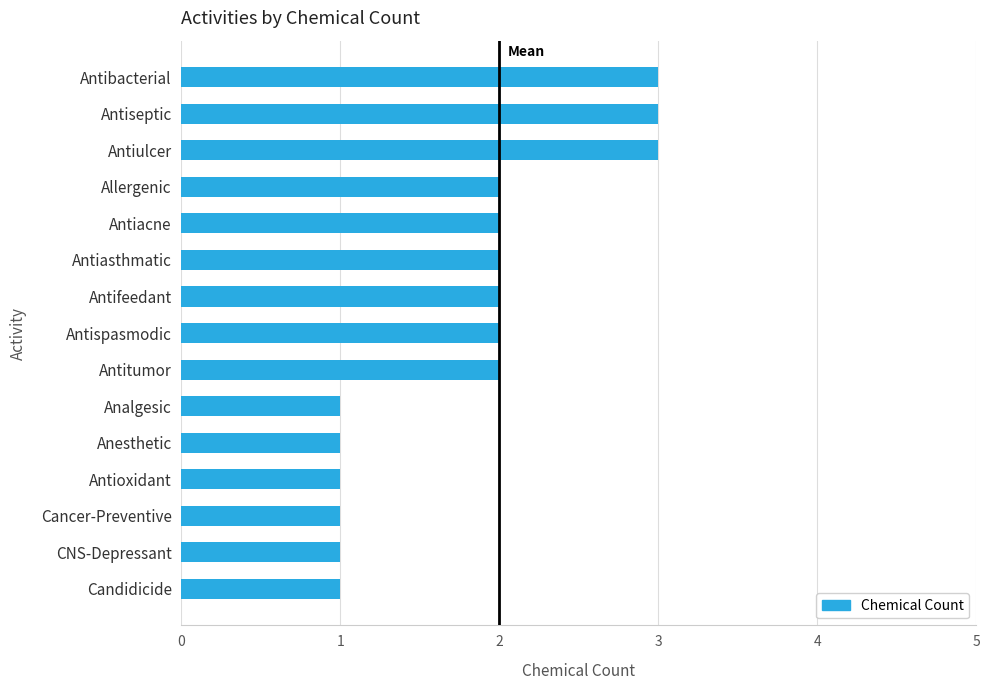

What is the greatest value displayed?

3